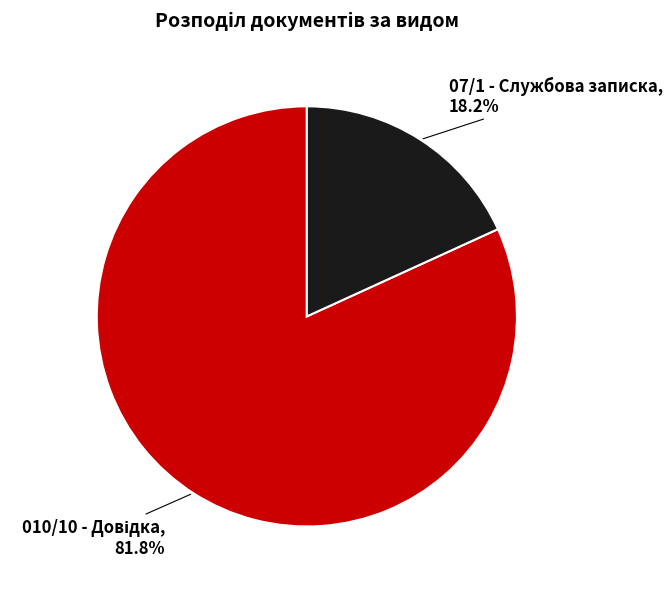

What is the smallest slice in the pie chart?

07/1 - Службова записка